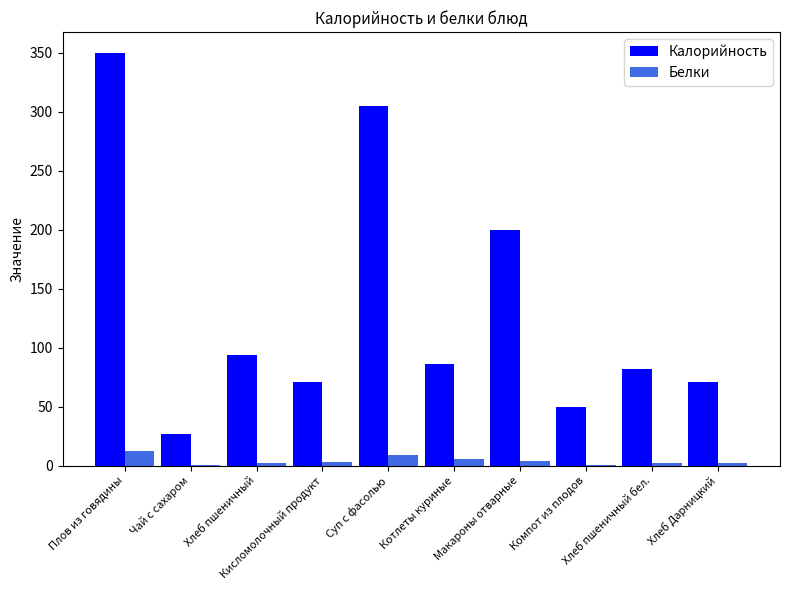

What is the sum of the Белки values at Чай с сахаром and Хлеб Дарницкий?

2.6